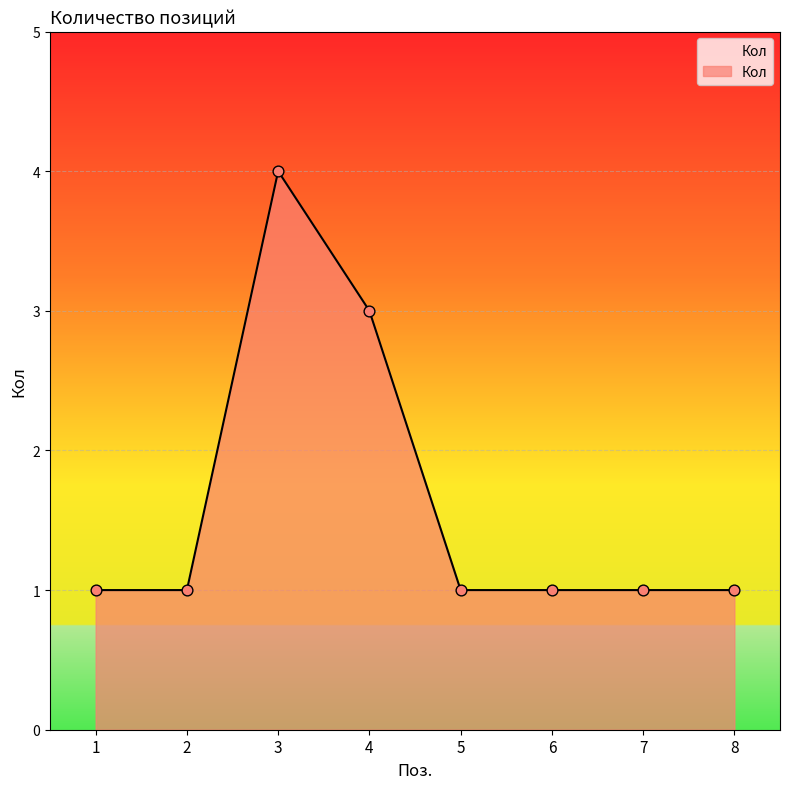

What is the change in value from 4 to 8?

-2